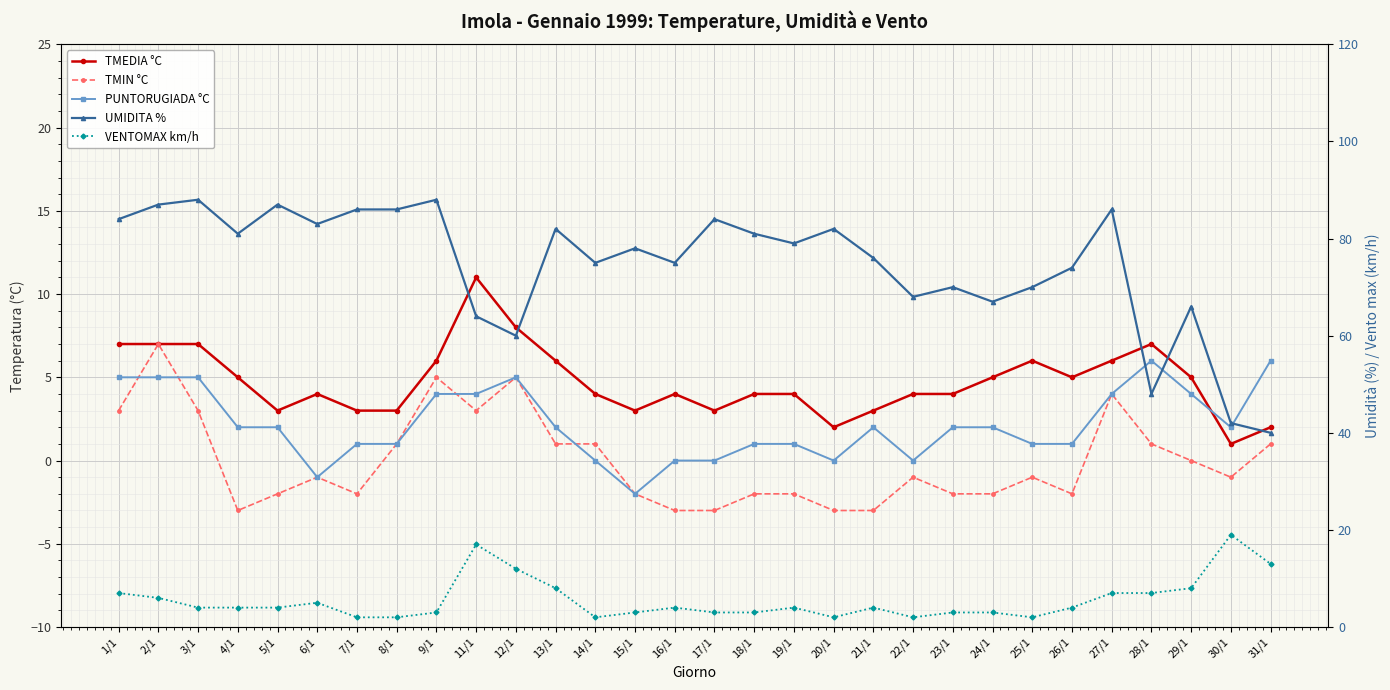

What is the sum of the PUNTORUGIADA °C values at 2/1 and 12/1?

10